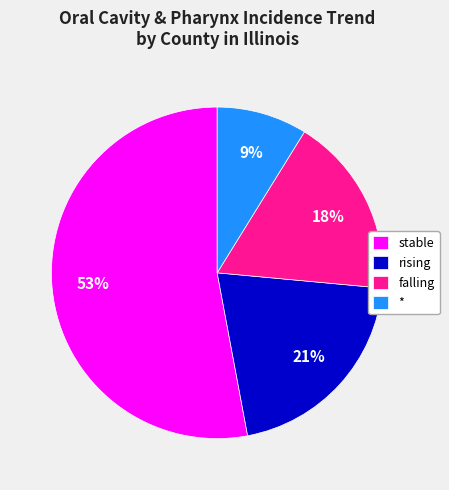

Which category has the biggest portion of the pie?

stable